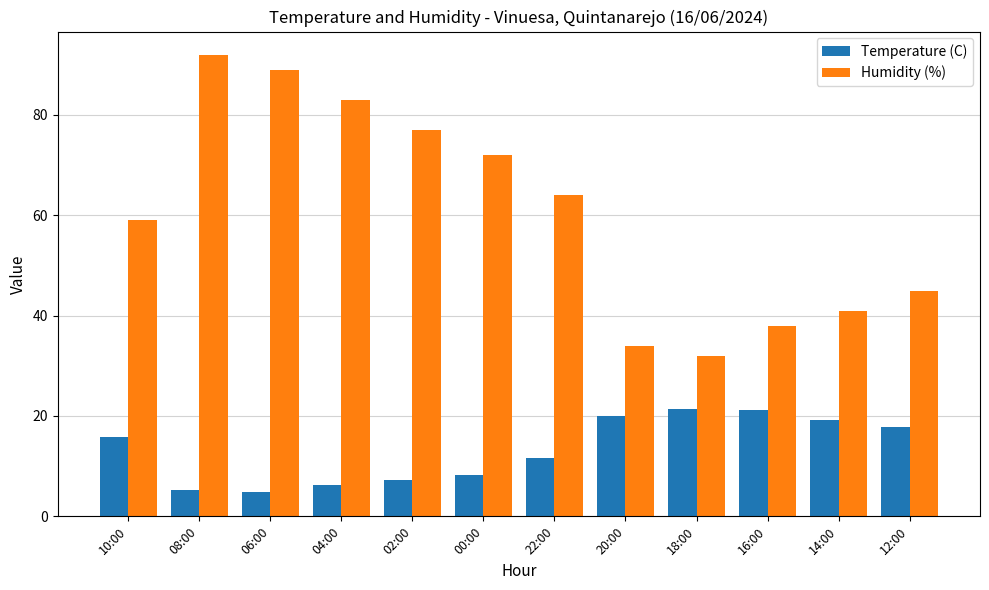

Count the number of categories in the chart.

12